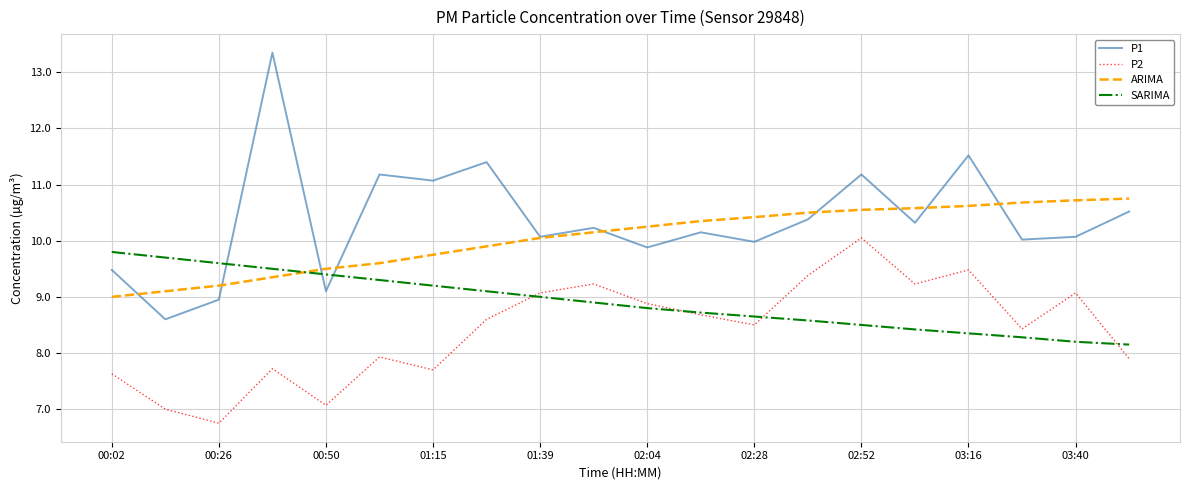

Does the chart display data point markers on the line(s)?

No